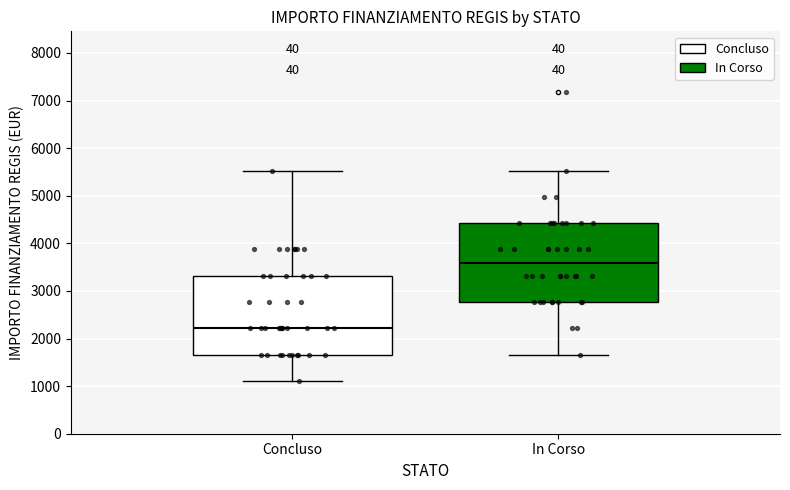

Reading left to right, transcribe this box plot: for each box, give where its median line is, the range the box spans, and where its two whiskers end, as read against the y-axis. The values are not printed on the chart, so give them approximately, as read against the axis.

Concluso: median 2200, box 1700 to 3300, whiskers 1100 to 5500
In Corso: median 3600, box 2800 to 4400, whiskers 1700 to 5500